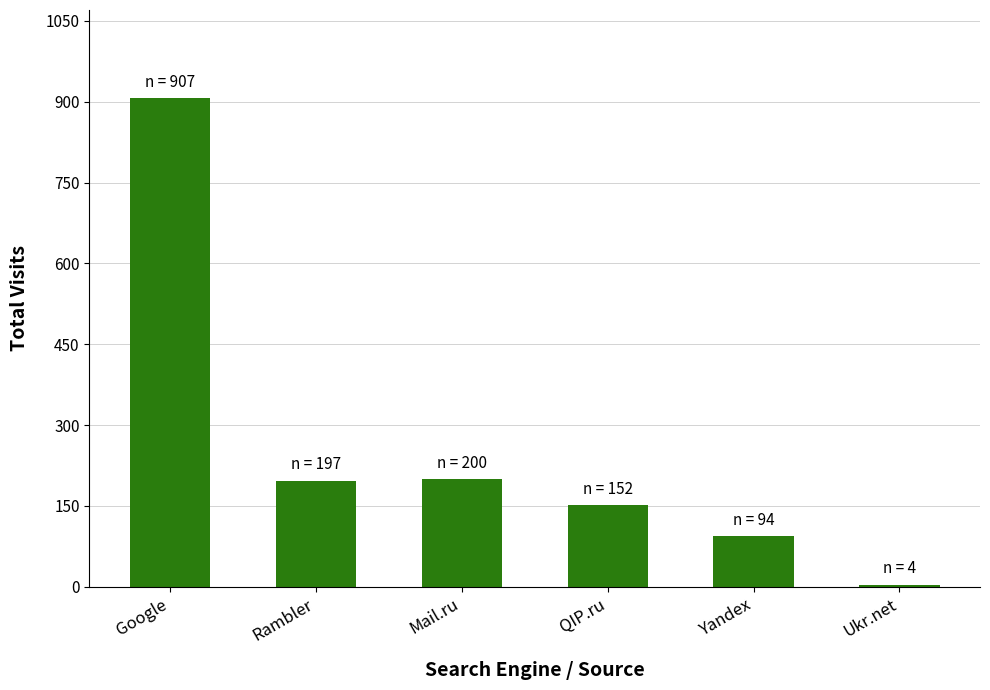

What is the sum of the values at Mail.ru and Yandex?

294